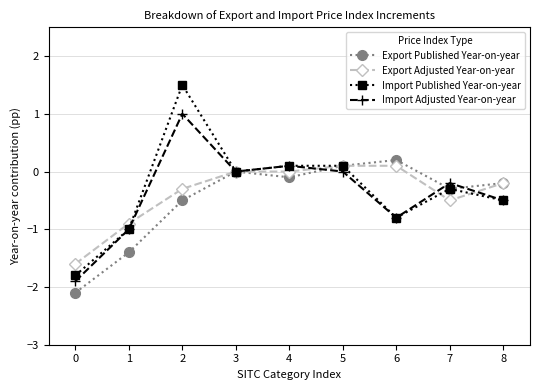

What is the greatest value displayed?

1.5